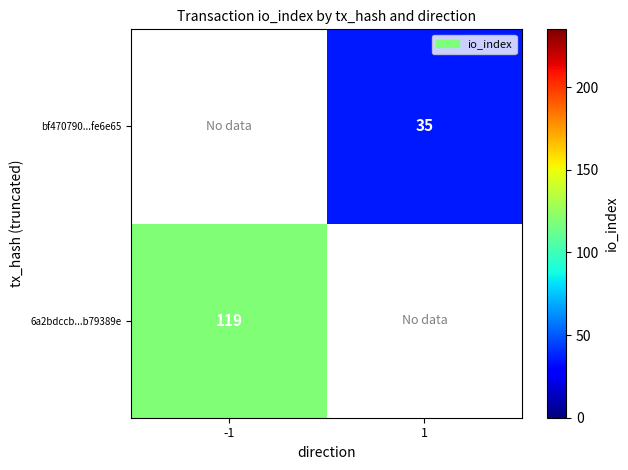

Is the value of 6a2bdccb...b79389e at -1 greater than the value of bf470790...fe6e65 at 1?

Yes